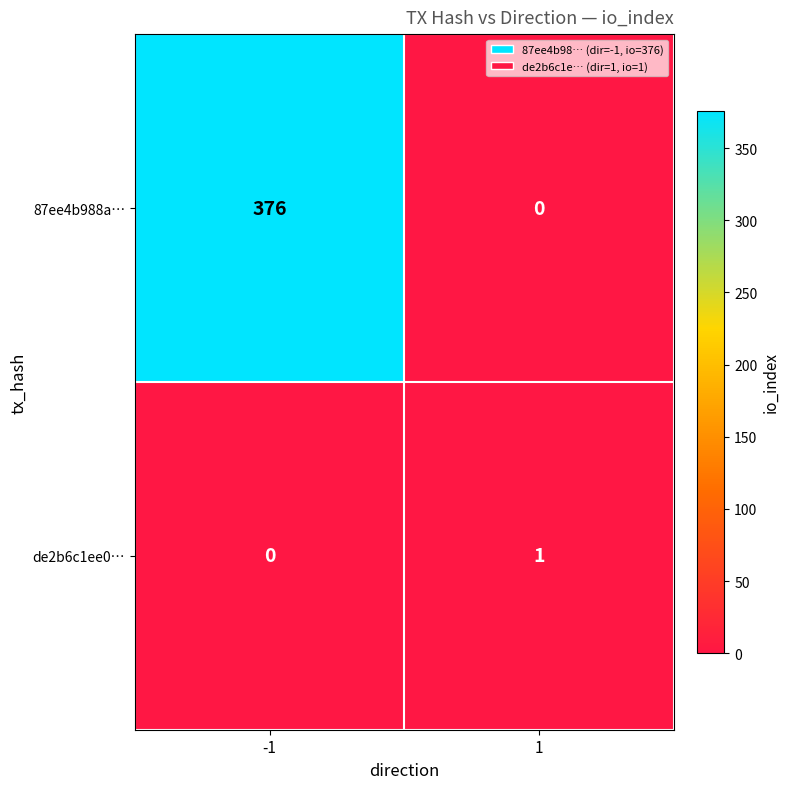

At which category is the sum across all series the highest?

-1